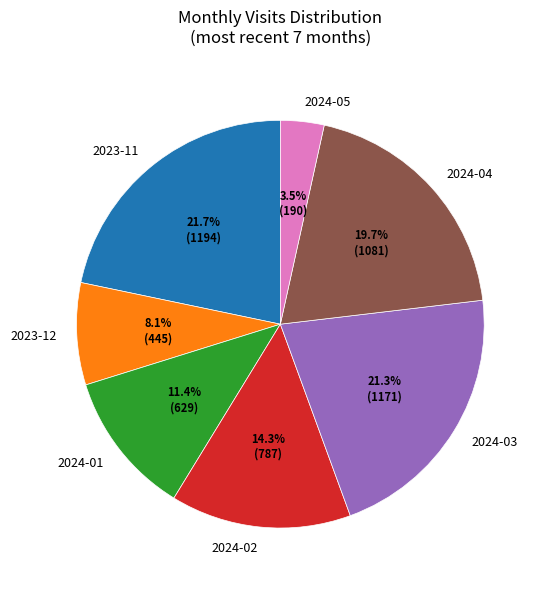

To the nearest percent, what percentage of the pie is 2024-01?

11%